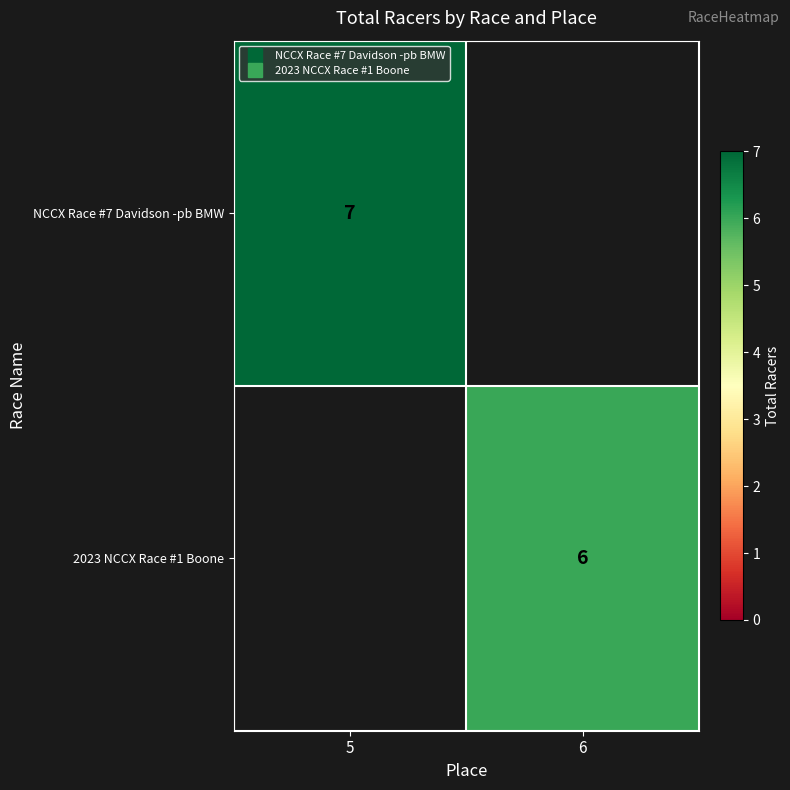

Which series changed the most between 5 and 6?

NCCX Race #7 Davidson -pb BMW